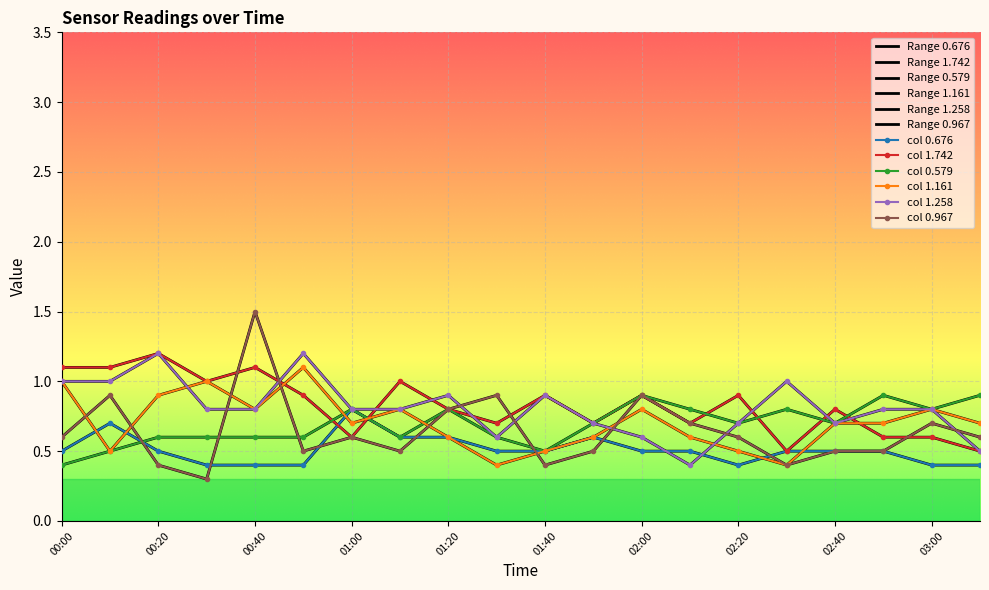

At which category is the sum across all series the highest?

00:40